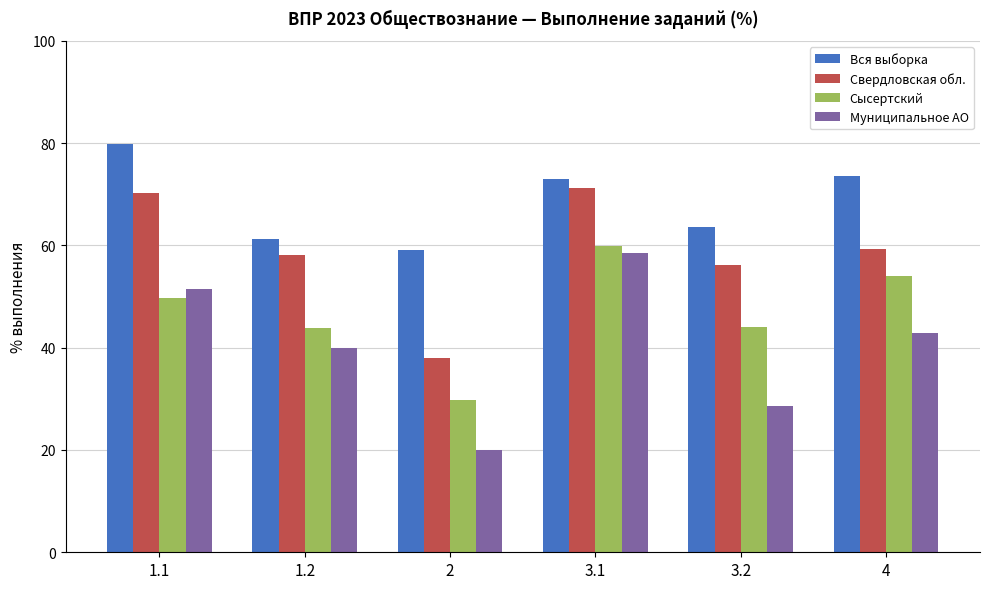

Does the chart contain any negative values?

No